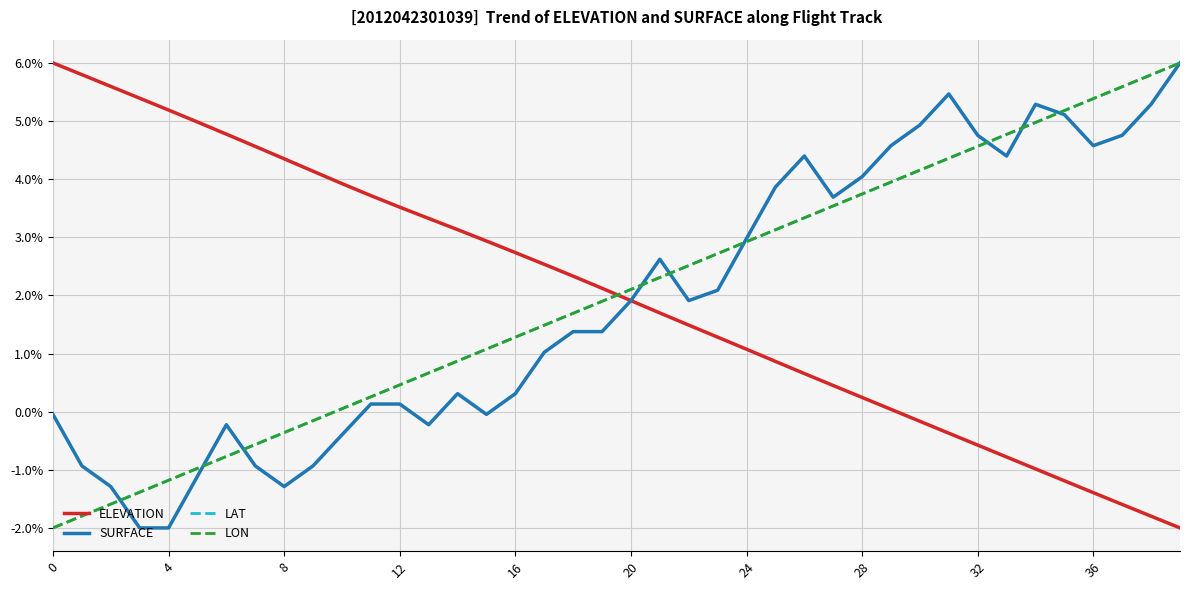

What is the highest value of the SURFACE series?

6.0